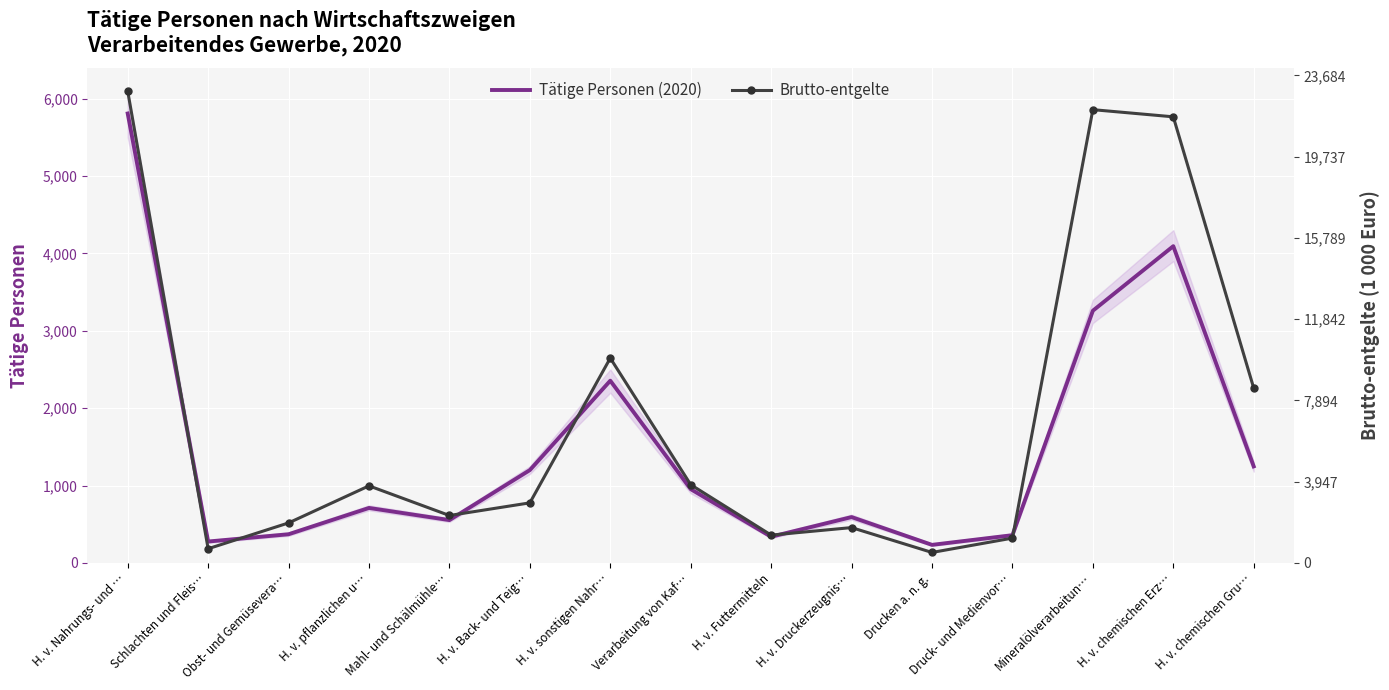

What is the maximum value for Brutto-entgelte?

5807.0